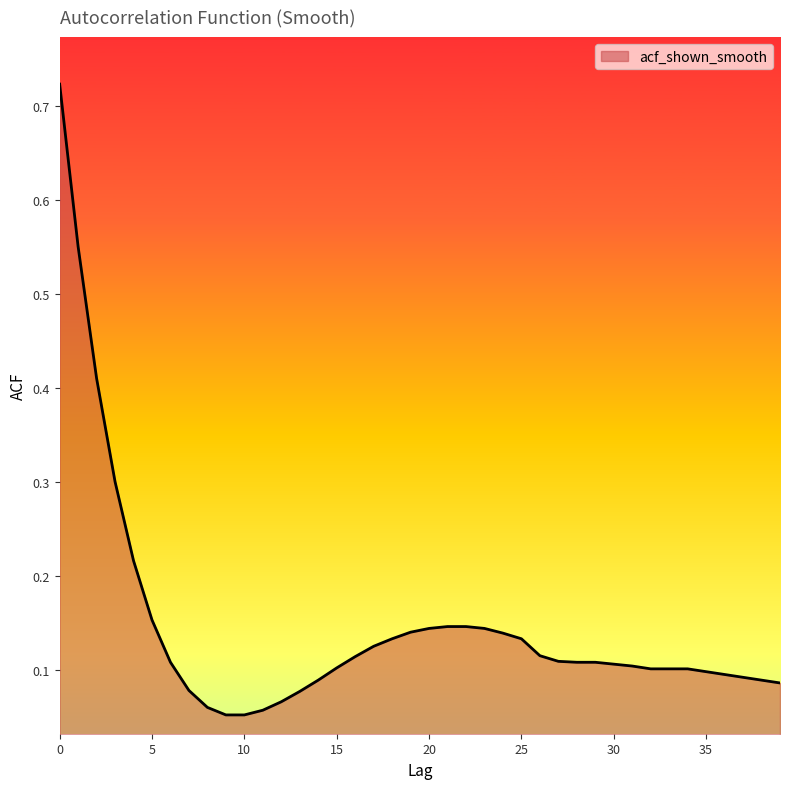

Does the chart have visible grid lines?

No